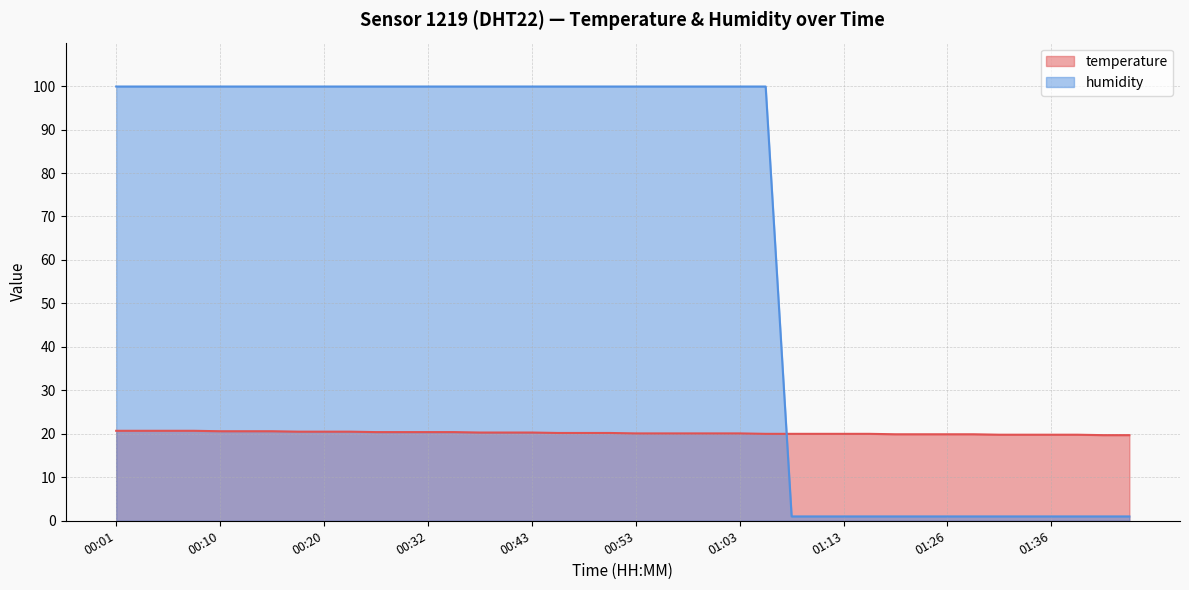

At which label is humidity closest to 50?

01:08